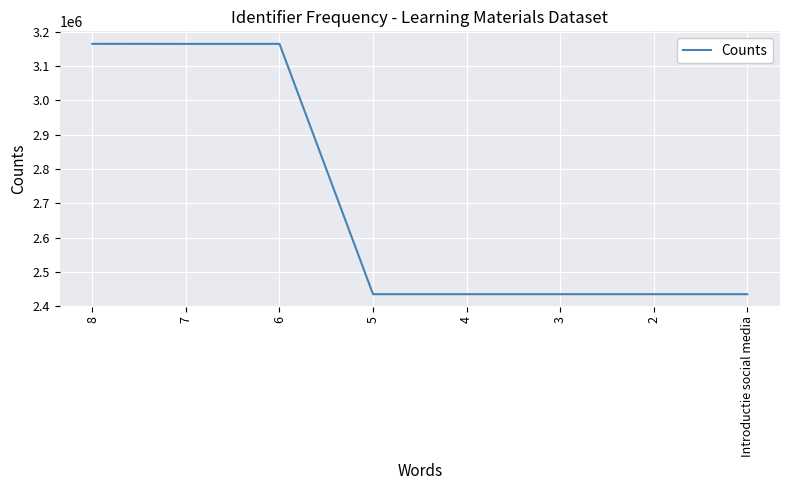

What is the greatest value displayed?

3164851